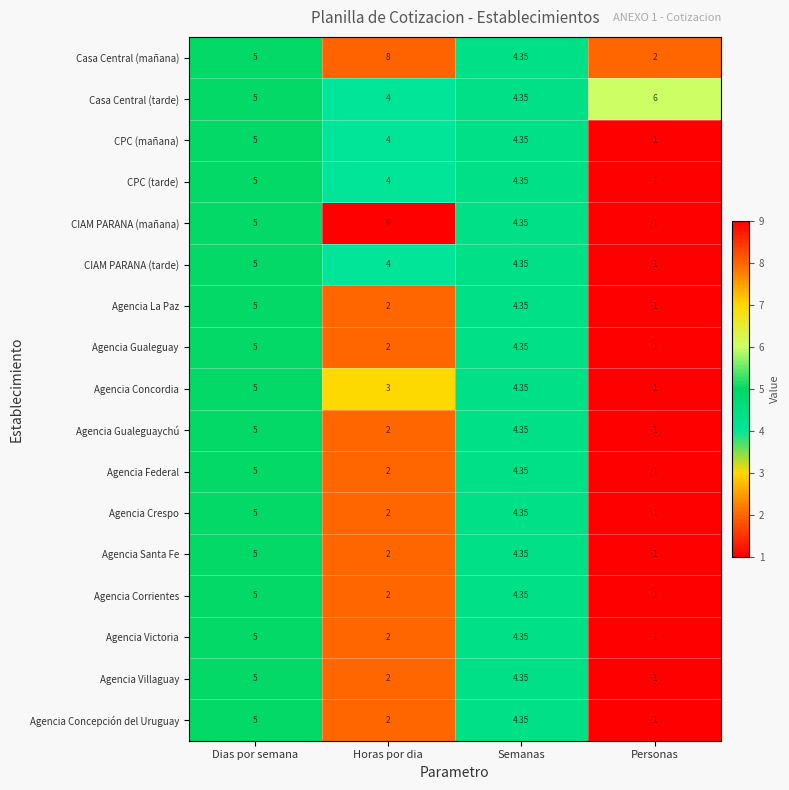

At which category is the sum across all series the highest?

Dias por semana